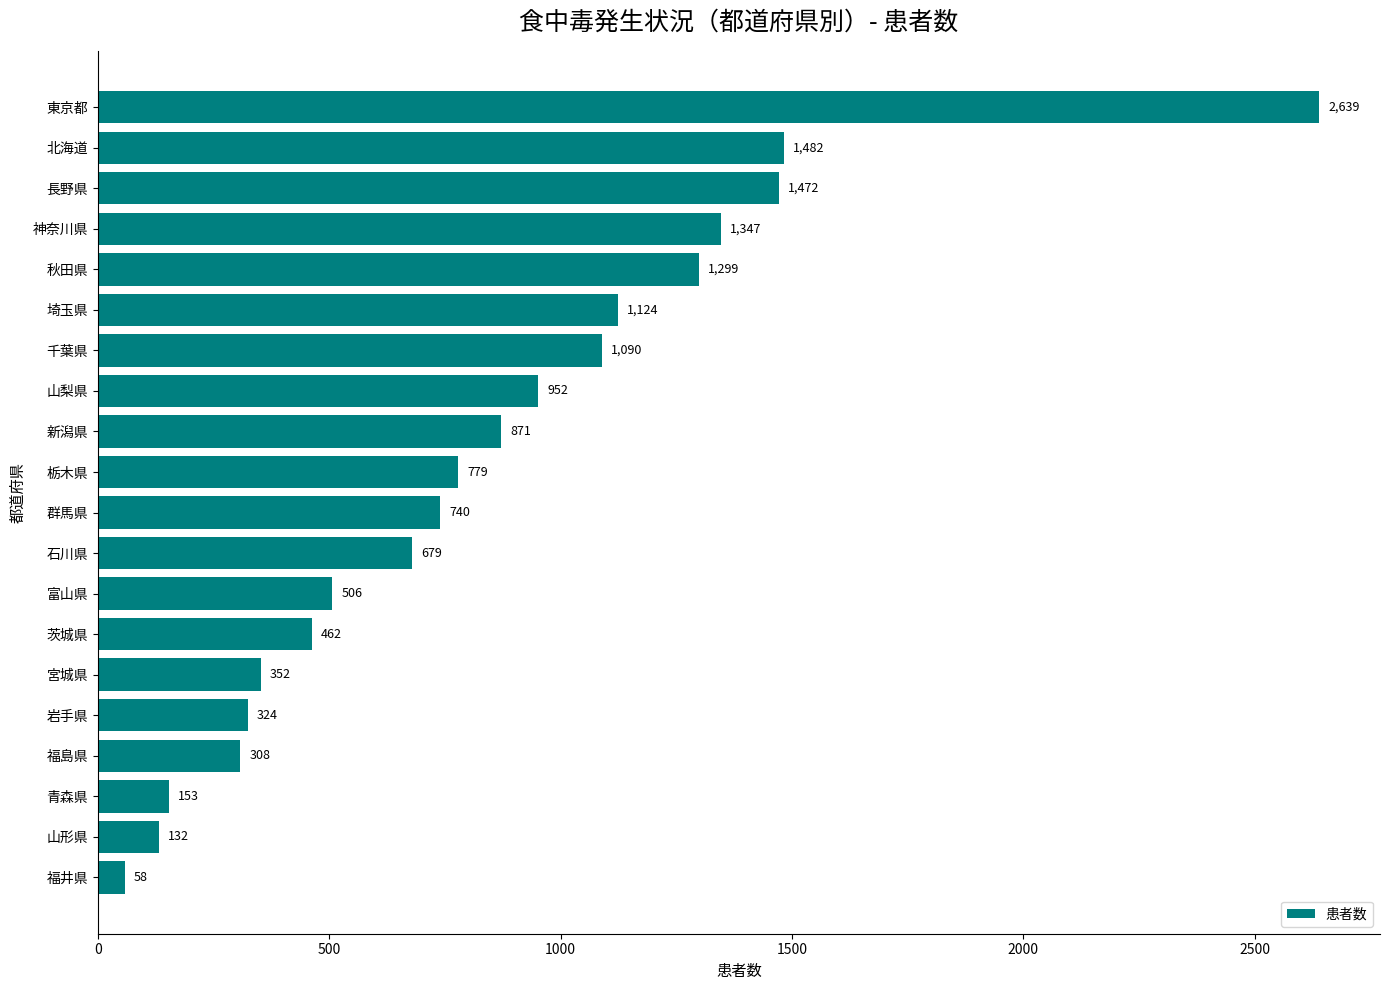

Are the bars grouped side by side (vs. stacked)?

No